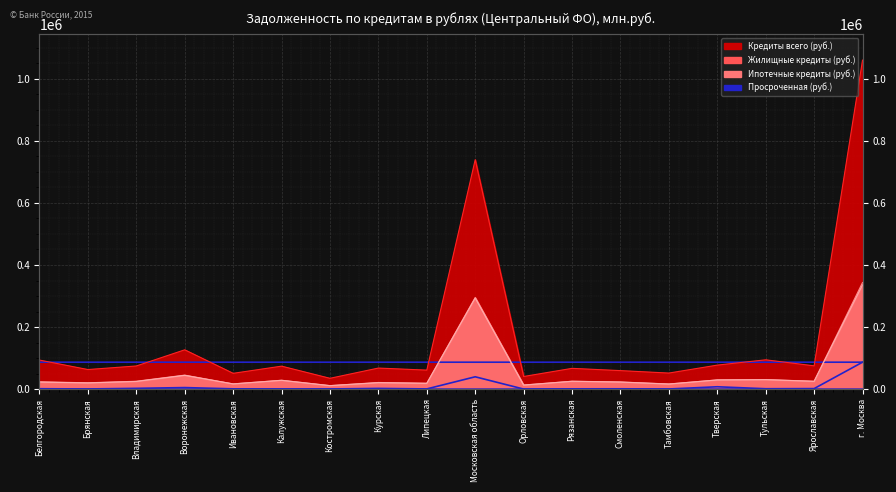

Where is Ипотечные кредиты (руб.) nearest to the value 173585?

Московская область